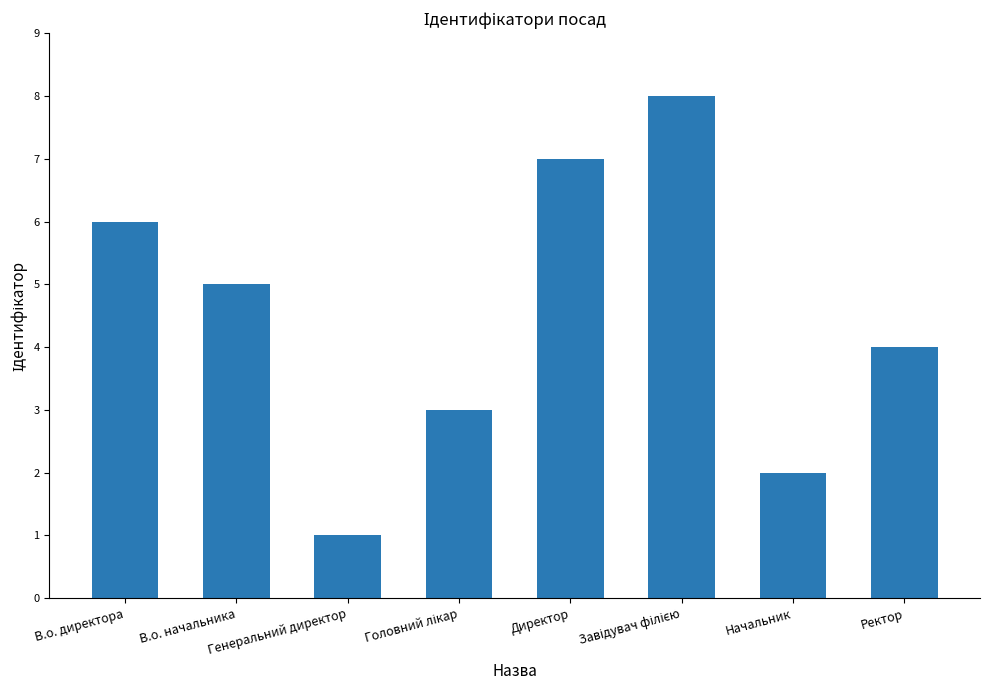

Approximately how many times larger is the value at В.о. директора compared to В.о. начальника?

1.2